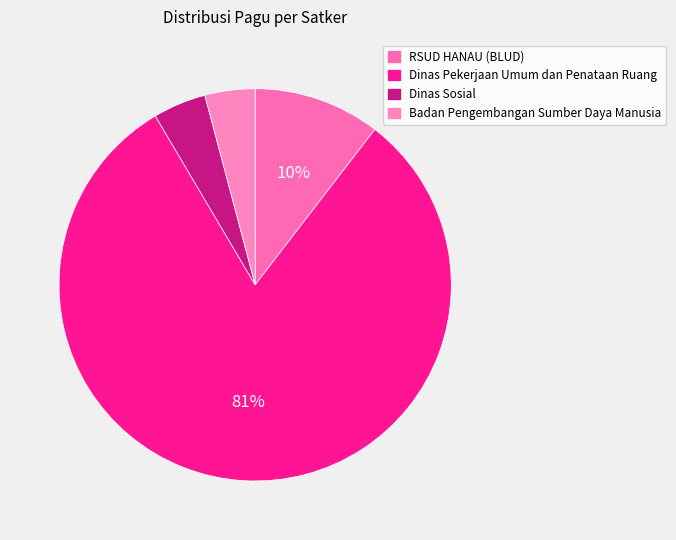

Which slice is the smallest?

Dinas Sosial